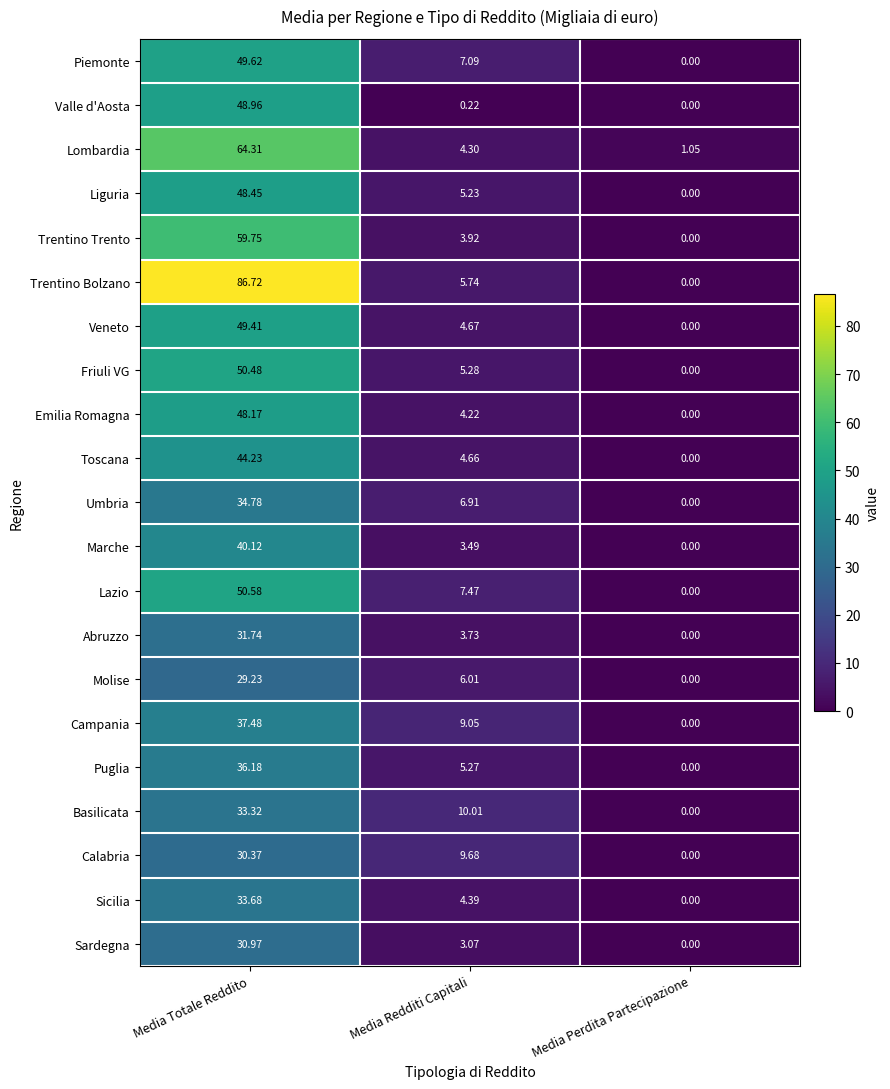

At which category is the sum across all series the highest?

Media Totale Reddito